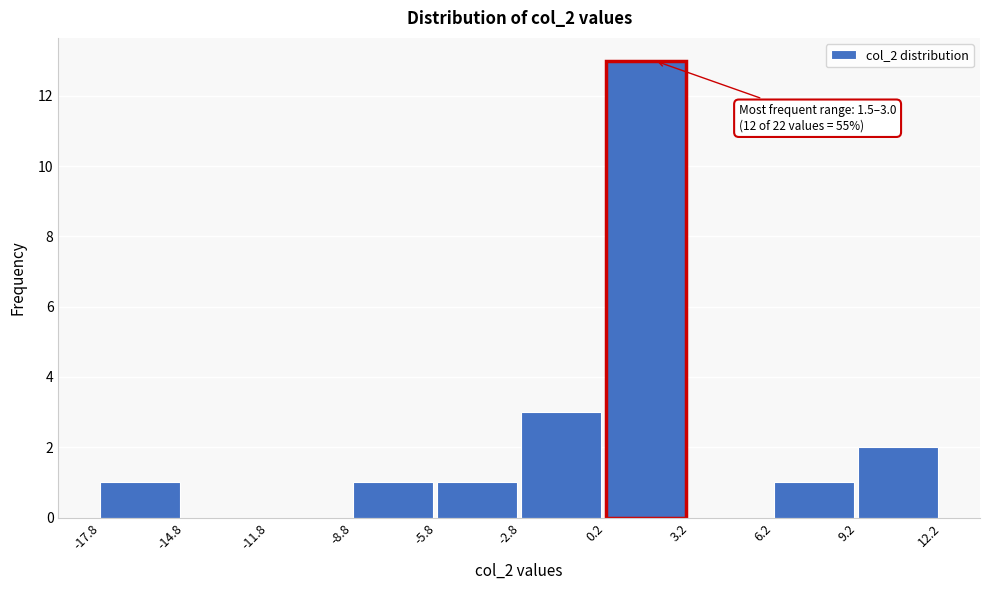

Over which range of the x-axis is the bar tallest?

0.2 to 3.2